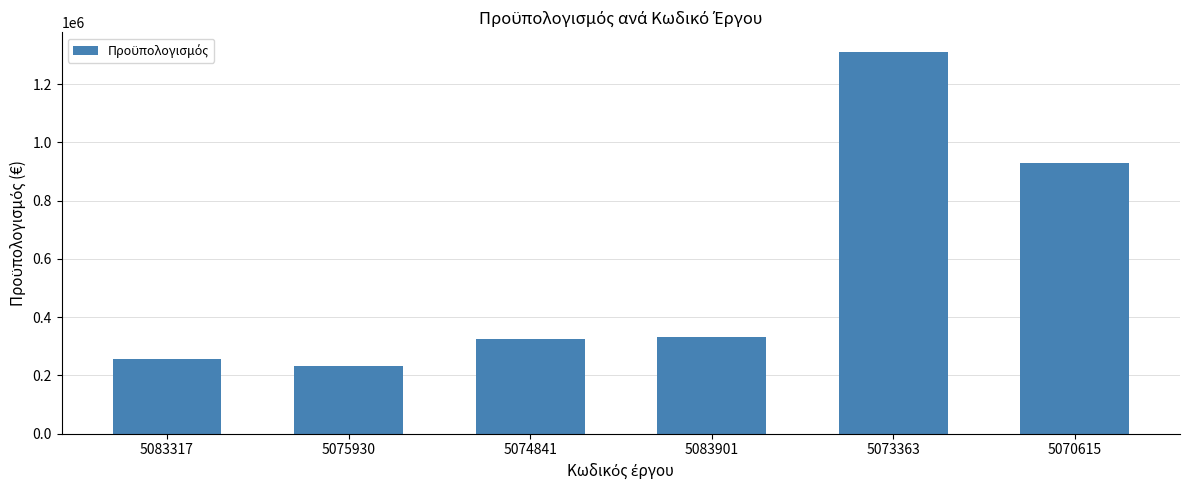

What is the difference between the values at 5070615 and 5083901?

596674.2